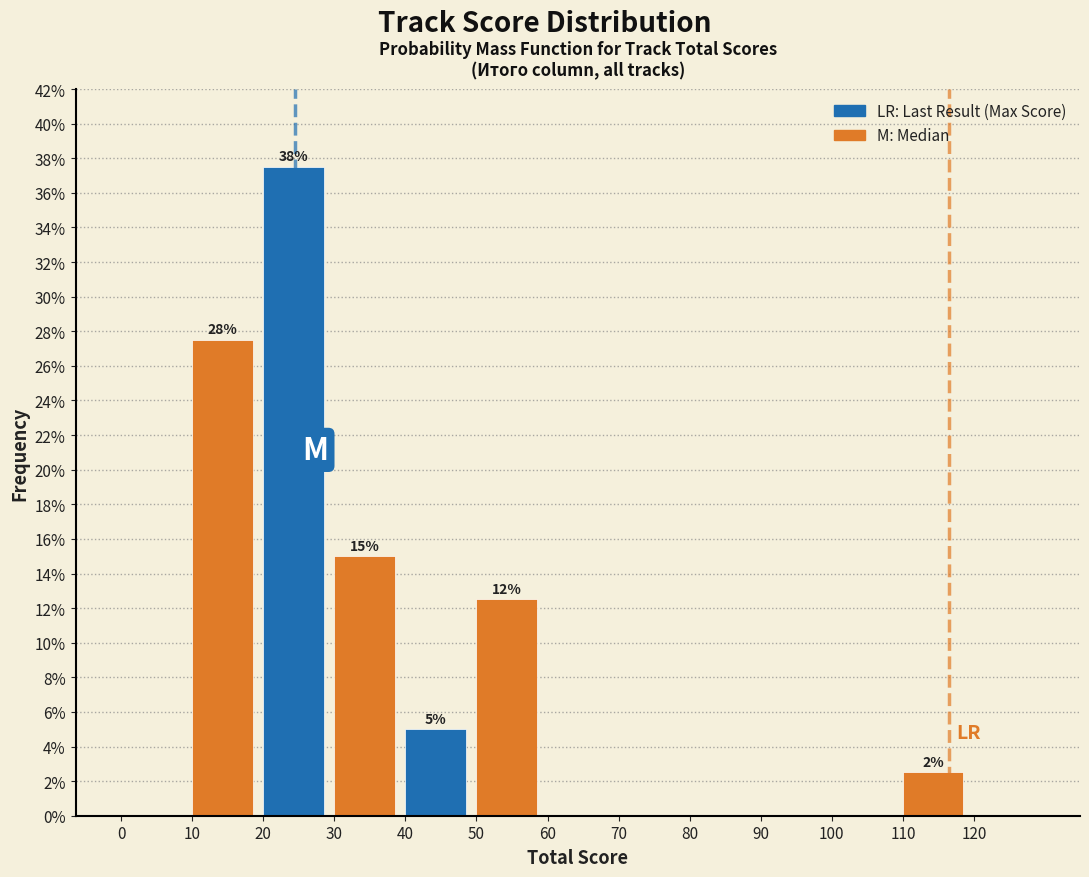

Which range on the x-axis has the tallest bar?

20 to 30